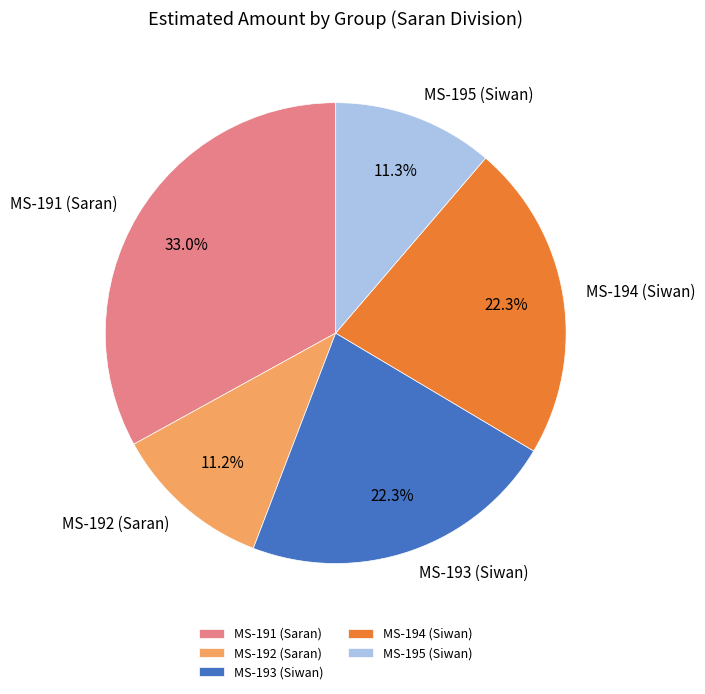

To the nearest percent, what is the average slice percentage?

20%